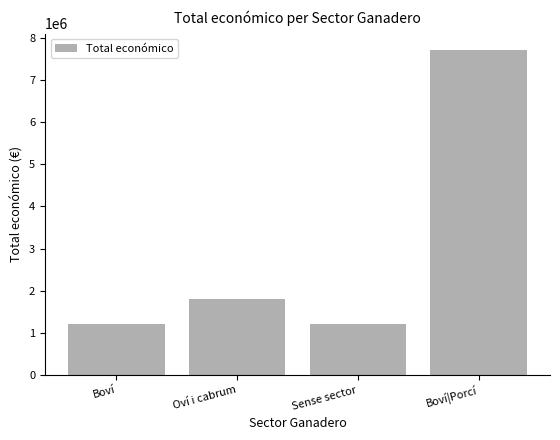

How many categories are shown in the chart?

4